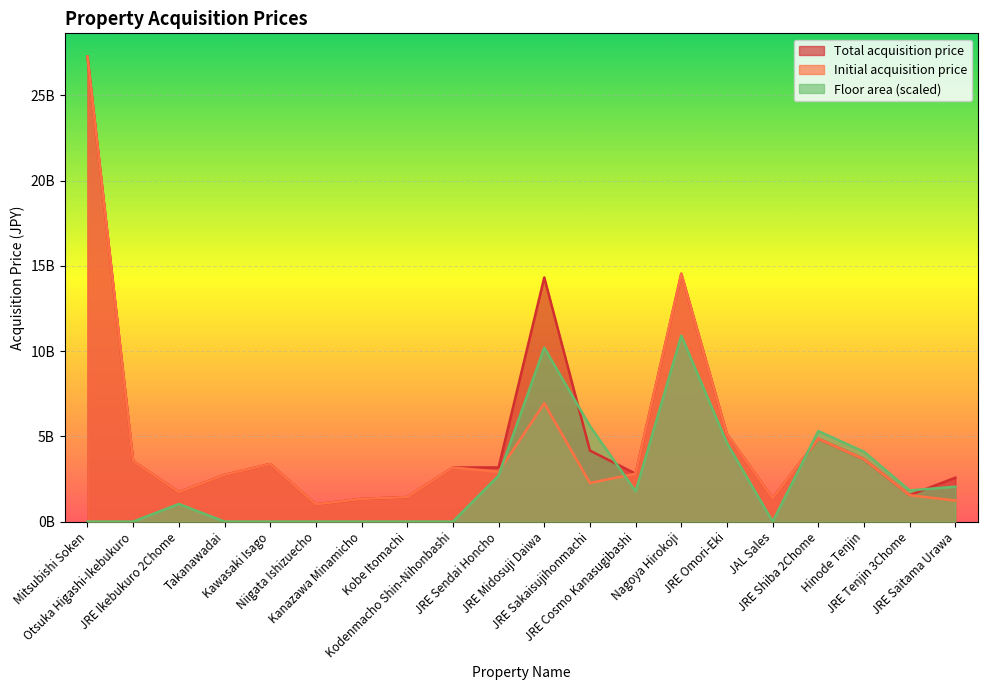

How many intersections are there between Floor area and Initial acquisition price?

3